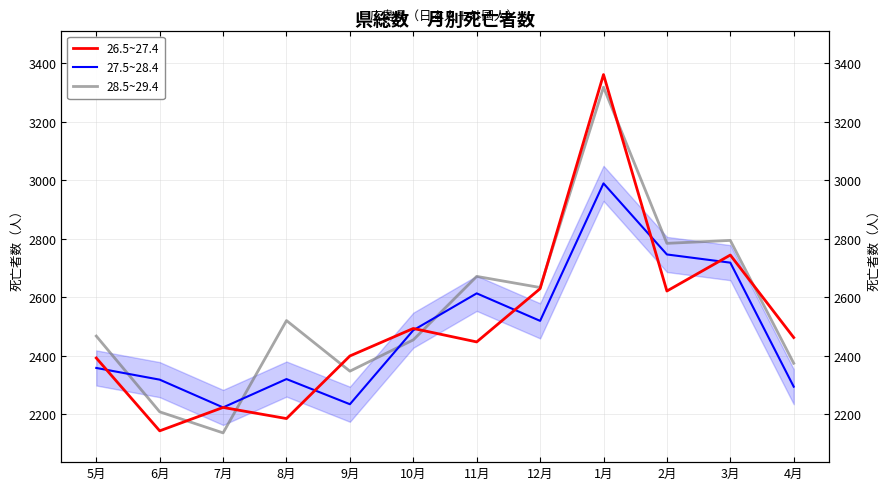

Where is 28.5~29.4 nearest to the value 2727?

11月